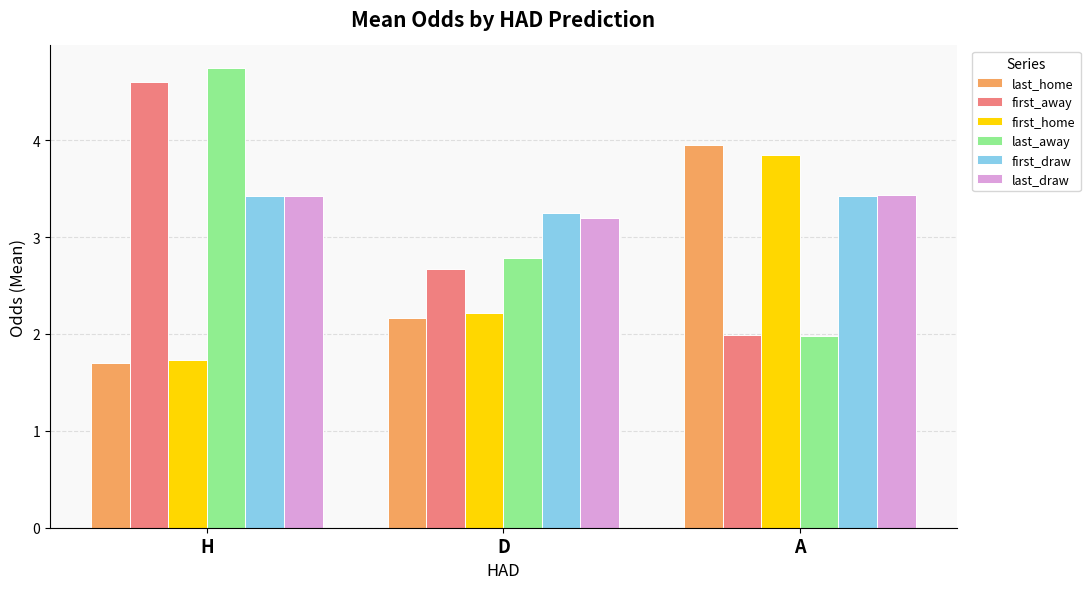

Is it true that last_home equals 1.7 at H?

True